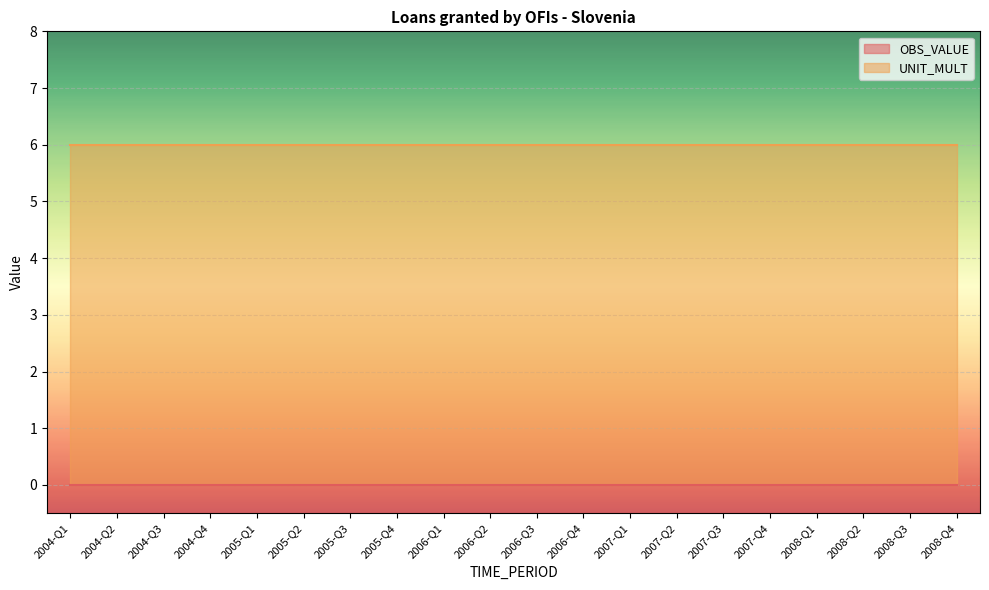

Reading left to right, list all the values displayed in this chart.

OBS_VALUE: 2004-Q1=0	2004-Q2=0	2004-Q3=0	2004-Q4=0	2005-Q1=0	2005-Q2=0	2005-Q3=0	2005-Q4=0	2006-Q1=0	2006-Q2=0	2006-Q3=0	2006-Q4=0	2007-Q1=0	2007-Q2=0	2007-Q3=0	2007-Q4=0	2008-Q1=0	2008-Q2=0	2008-Q3=0	2008-Q4=0
UNIT_MULT: 2004-Q1=6	2004-Q2=6	2004-Q3=6	2004-Q4=6	2005-Q1=6	2005-Q2=6	2005-Q3=6	2005-Q4=6	2006-Q1=6	2006-Q2=6	2006-Q3=6	2006-Q4=6	2007-Q1=6	2007-Q2=6	2007-Q3=6	2007-Q4=6	2008-Q1=6	2008-Q2=6	2008-Q3=6	2008-Q4=6